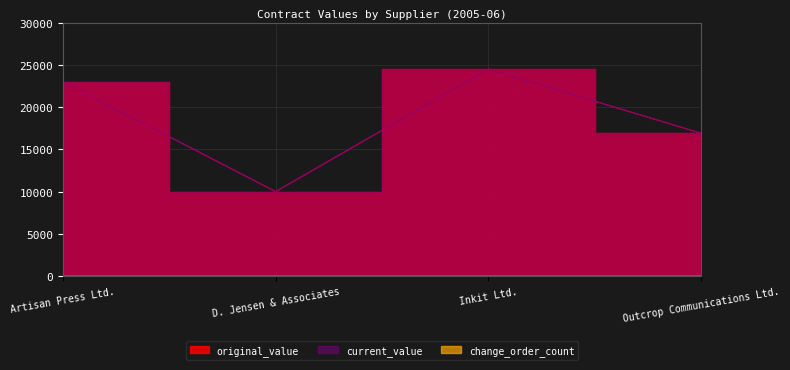

How many interior local peaks does the original_value series have?

1